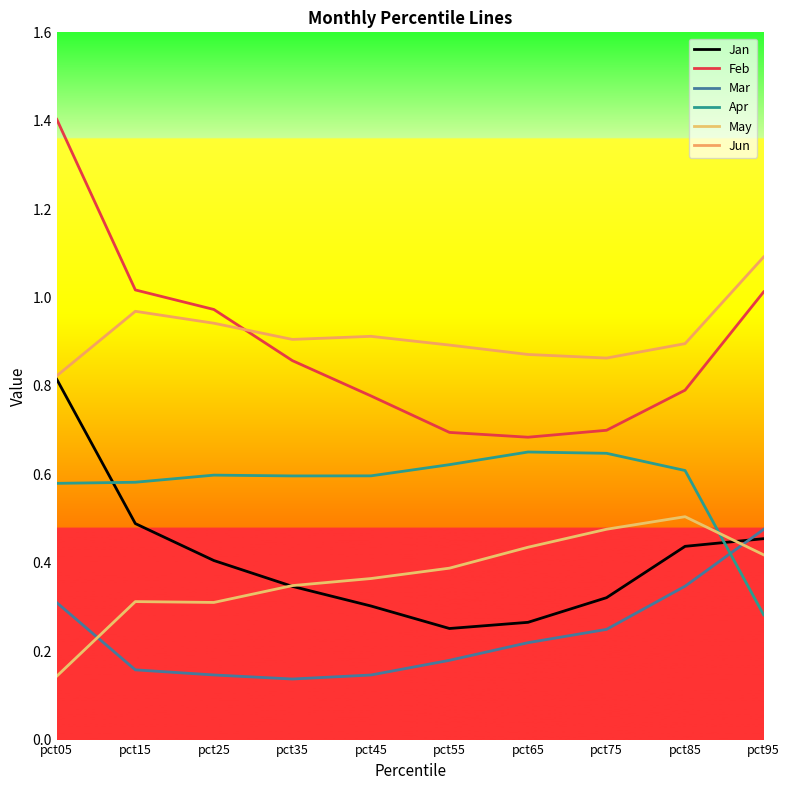

Rank the categories by Feb value from highest to lowest.

pct05, pct15, pct95, pct25, pct35, pct85, pct45, pct75, pct55, pct65